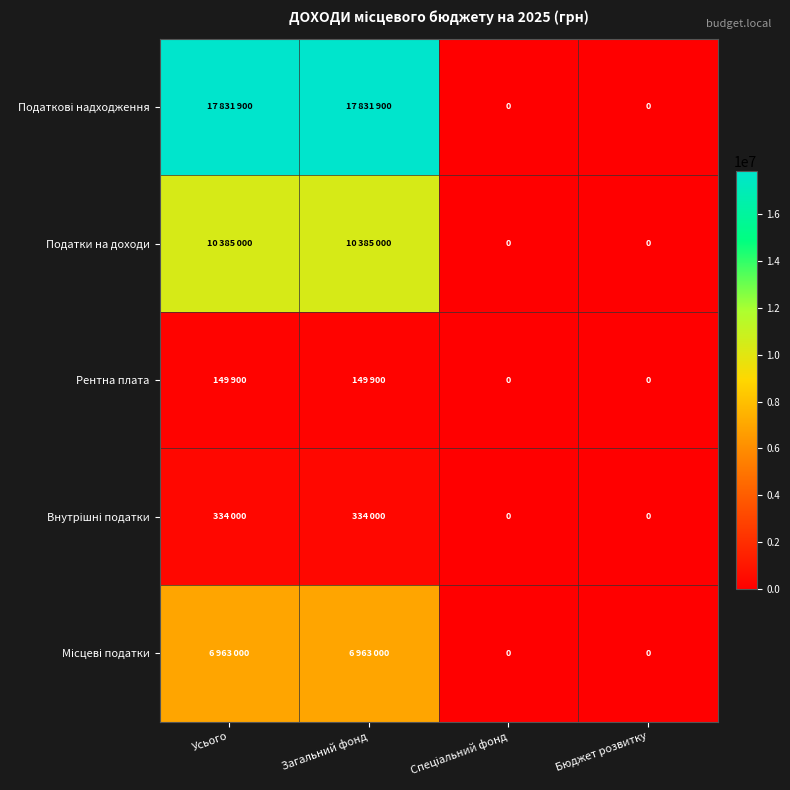

Count the Місцеві податки values in the range 0 to 6963000.

4